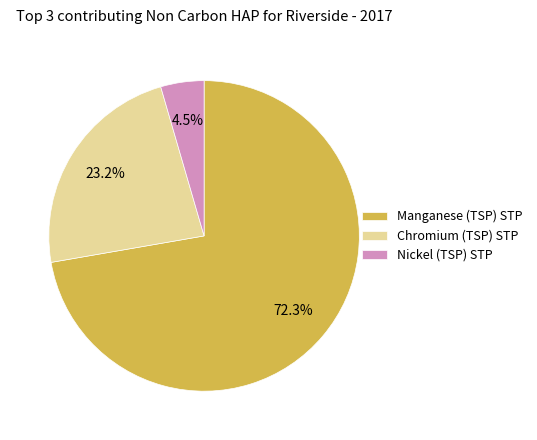

What is the smallest slice in the pie chart?

Nickel (TSP) STP